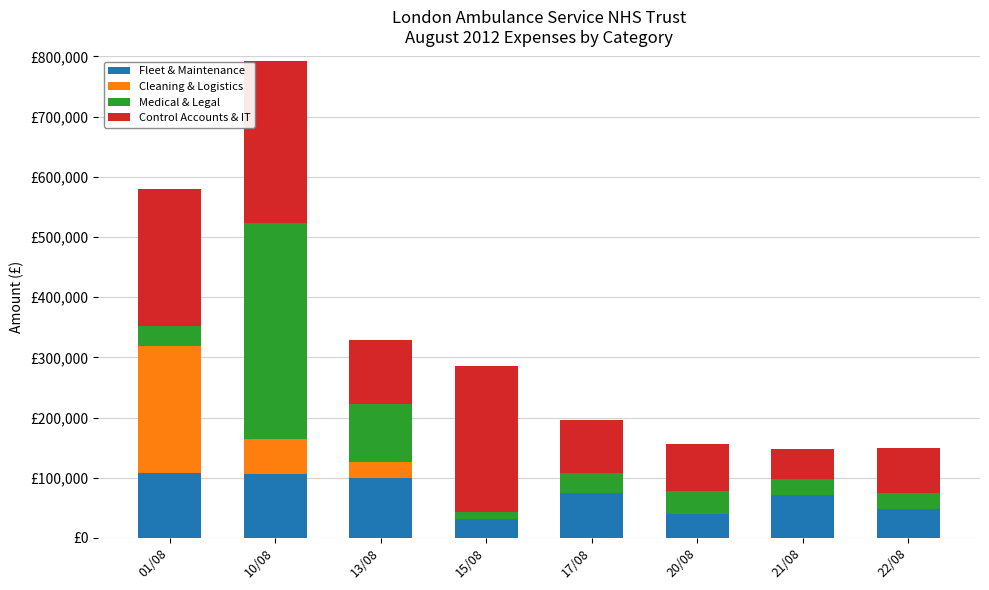

What is the difference between the Fleet & Maintenance values at 22/08 and 15/08?

17262.8